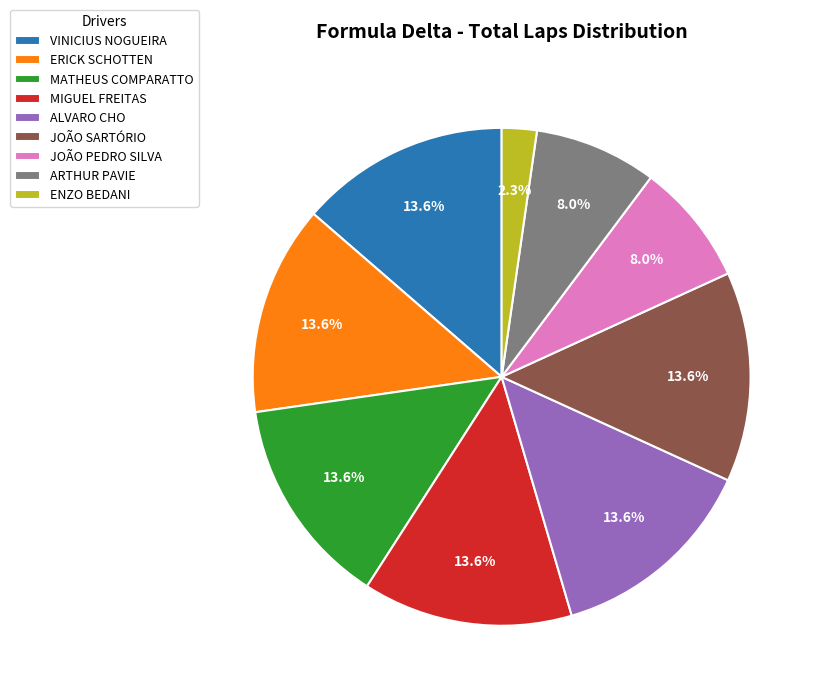

Count the number of slices in the pie.

9